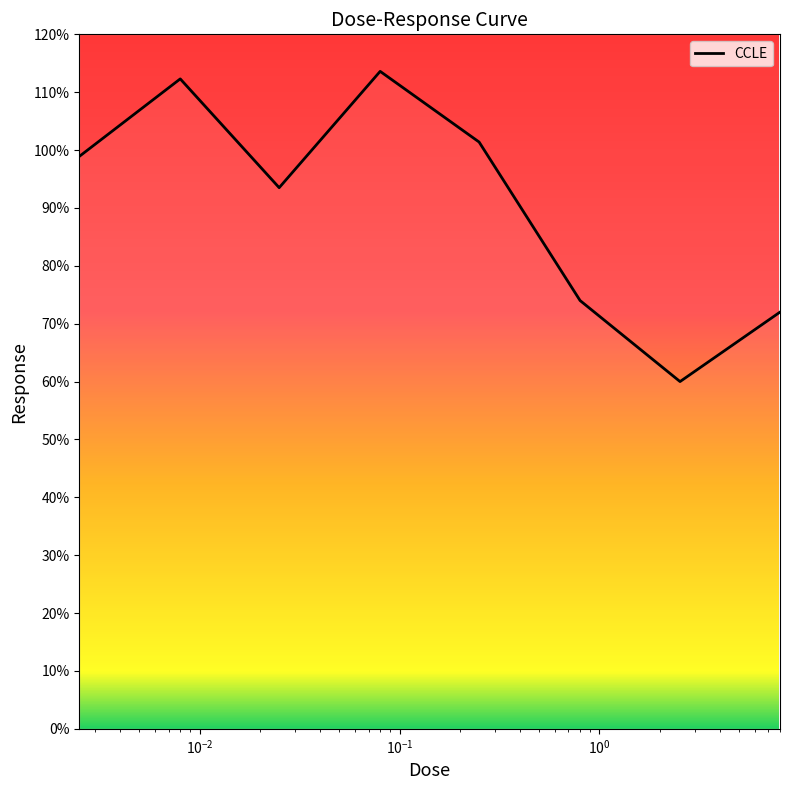

What is the greatest value displayed?

113.6